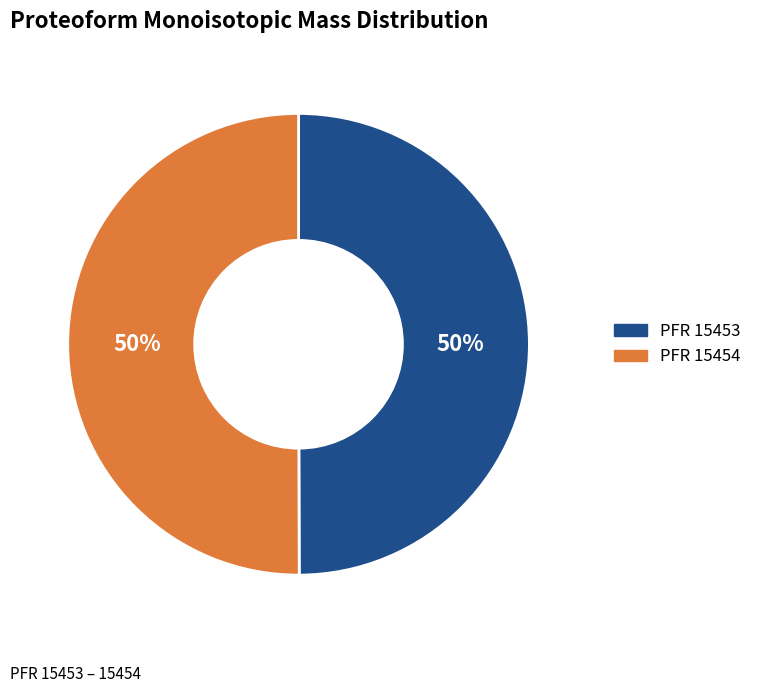

To the nearest percent, what is the average slice percentage?

50%